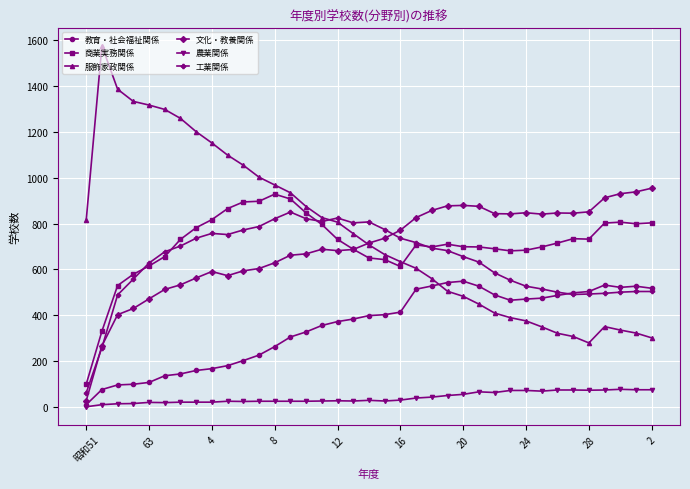

True or false: 農業関係 and 文化・教養関係 intersect in this chart.

False